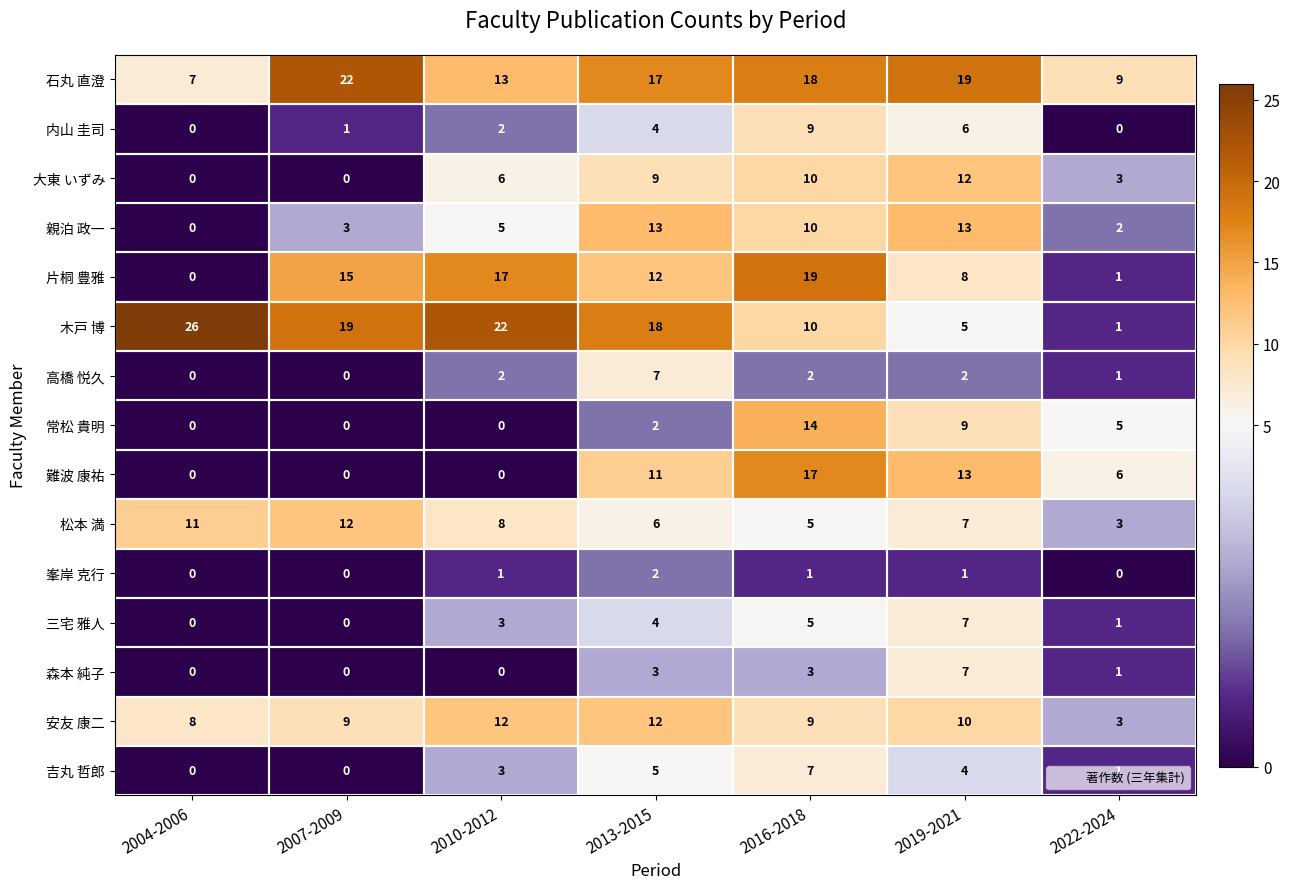

How many distinct data groups are displayed?

15